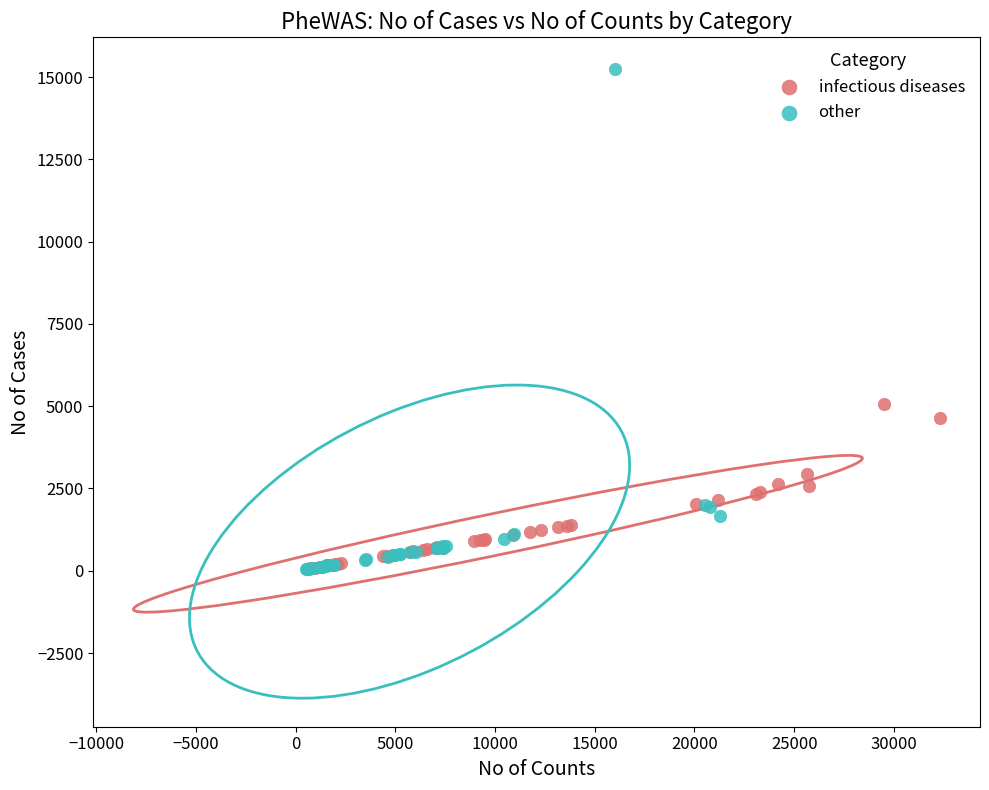

Which series has the largest Y range (max minus min)?

other